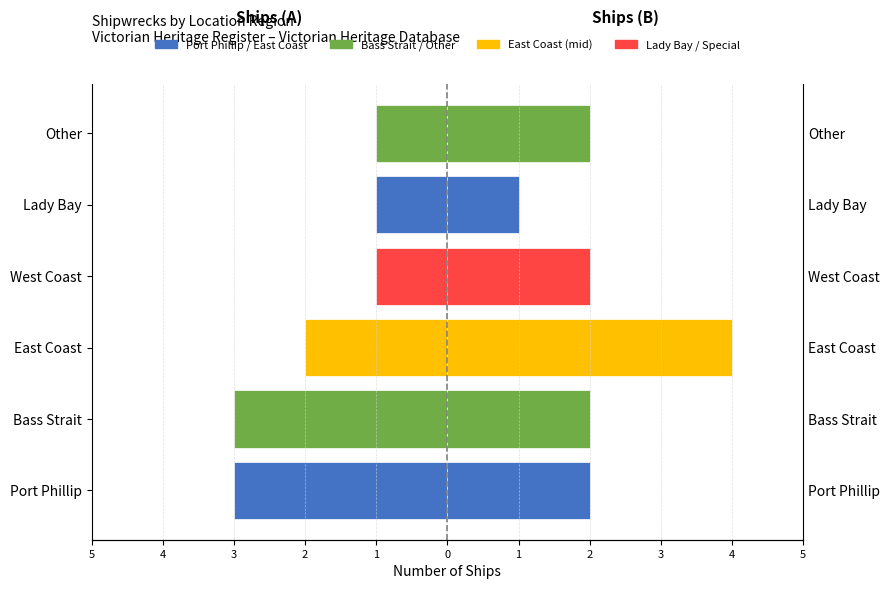

What is the minimum value for Registered (Right)?

1